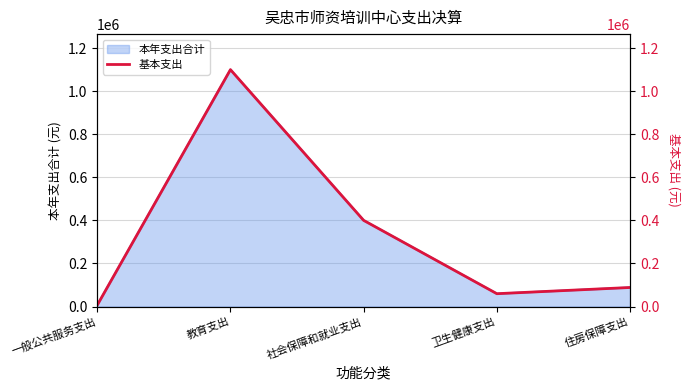

List the labels in order of value, largest first.

教育支出, 社会保障和就业支出, 住房保障支出, 卫生健康支出, 一般公共服务支出